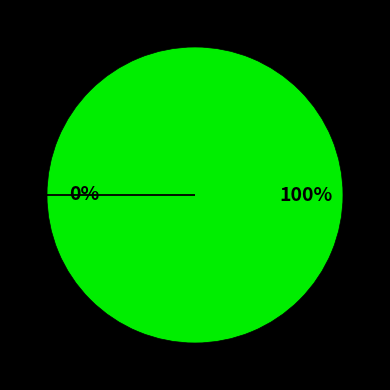

How many segments does this pie chart have?

2